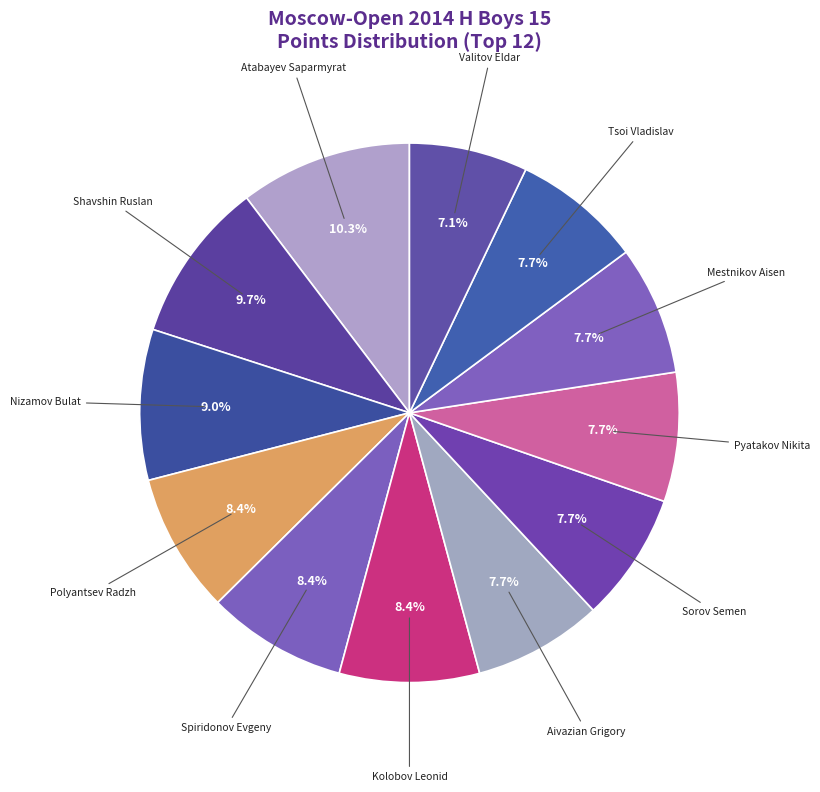

Rank the categories by value from highest to lowest.

Atabayev Saparmyrat, Shavshin Ruslan, Nizamov Bulat, Polyantsev Radzh, Spiridonov Evgeny, Kolobov Leonid, Aivazian Grigory, Sorov Semen, Pyatakov Nikita, Mestnikov Aisen, Tsoi Vladislav, Valitov Eldar